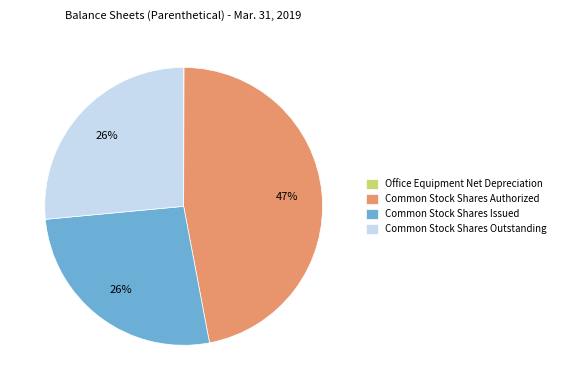

Is there a majority slice in this chart?

No